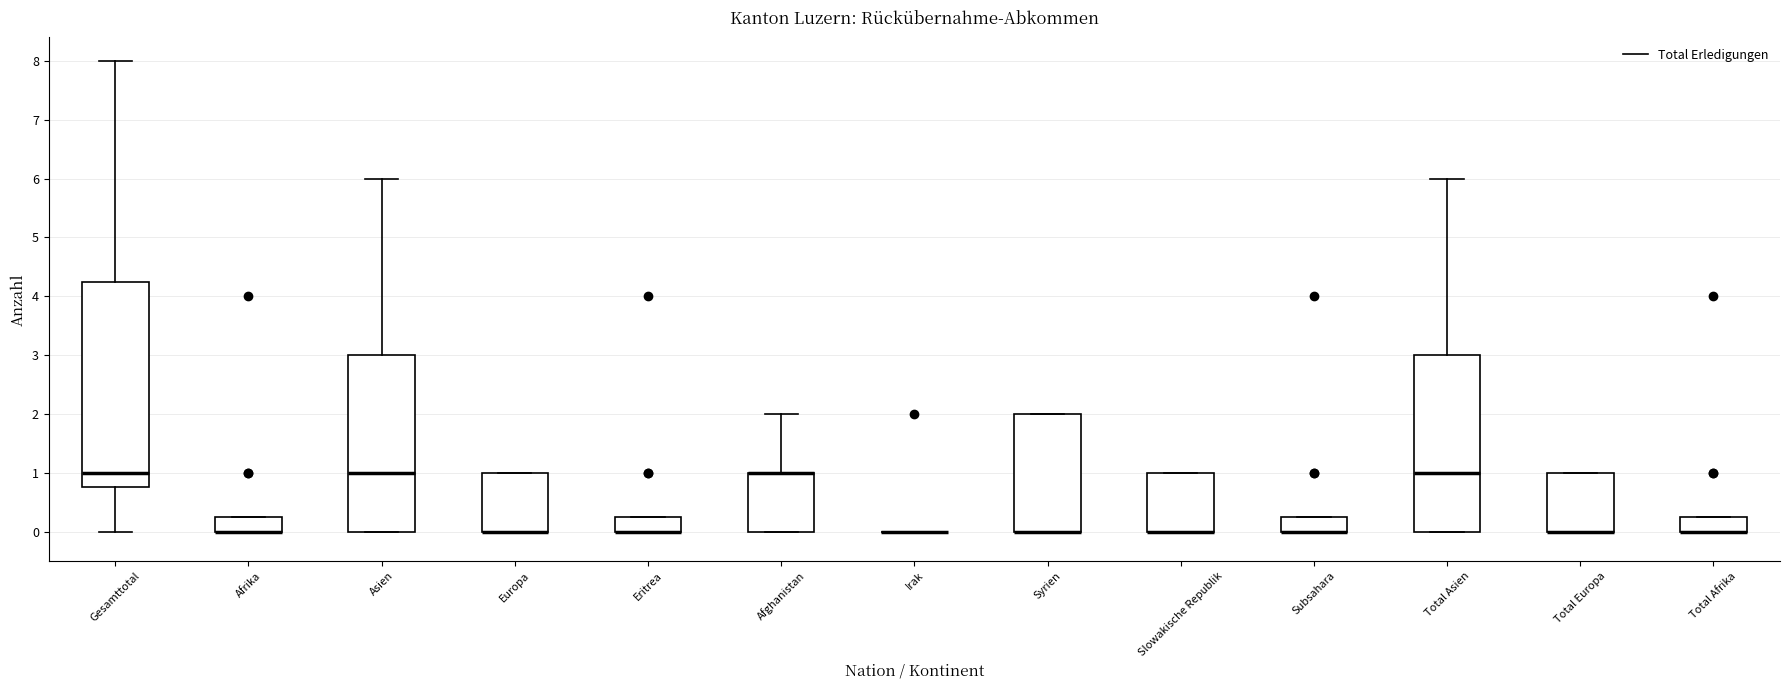

Reading left to right, transcribe this box plot: for each box, give where its median line is, the range the box spans, and where its two whiskers end, as read against the y-axis. The values are not printed on the chart, so give them approximately, as read against the axis.

Gesamttotal: median 1.0, box 0.8 to 4.3, whiskers 0.0 to 8.0
Afrika: median 0.0 (drawn on the box's lower edge), box 0.0 to 0.3, whiskers 0.0 to 0.3
Asien: median 1.0, box 0.0 to 3.0, whiskers 0.0 to 6.0
Europa: median 0.0 (drawn on the box's lower edge), box 0.0 to 1.0, whiskers 0.0 to 1.0
Eritrea: median 0.0 (drawn on the box's lower edge), box 0.0 to 0.3, whiskers 0.0 to 0.3
Afghanistan: median 1.0 (drawn on the box's upper edge), box 0.0 to 1.0, whiskers 0.0 to 2.0
Irak: box collapsed to a line at 0.0, whiskers 0.0 to 0.0
Syrien: median 0.0 (drawn on the box's lower edge), box 0.0 to 2.0, whiskers 0.0 to 2.0
Slowakische Republik: median 0.0 (drawn on the box's lower edge), box 0.0 to 1.0, whiskers 0.0 to 1.0
Subsahara: median 0.0 (drawn on the box's lower edge), box 0.0 to 0.3, whiskers 0.0 to 0.3
Total Asien: median 1.0, box 0.0 to 3.0, whiskers 0.0 to 6.0
Total Europa: median 0.0 (drawn on the box's lower edge), box 0.0 to 1.0, whiskers 0.0 to 1.0
Total Afrika: median 0.0 (drawn on the box's lower edge), box 0.0 to 0.3, whiskers 0.0 to 0.3